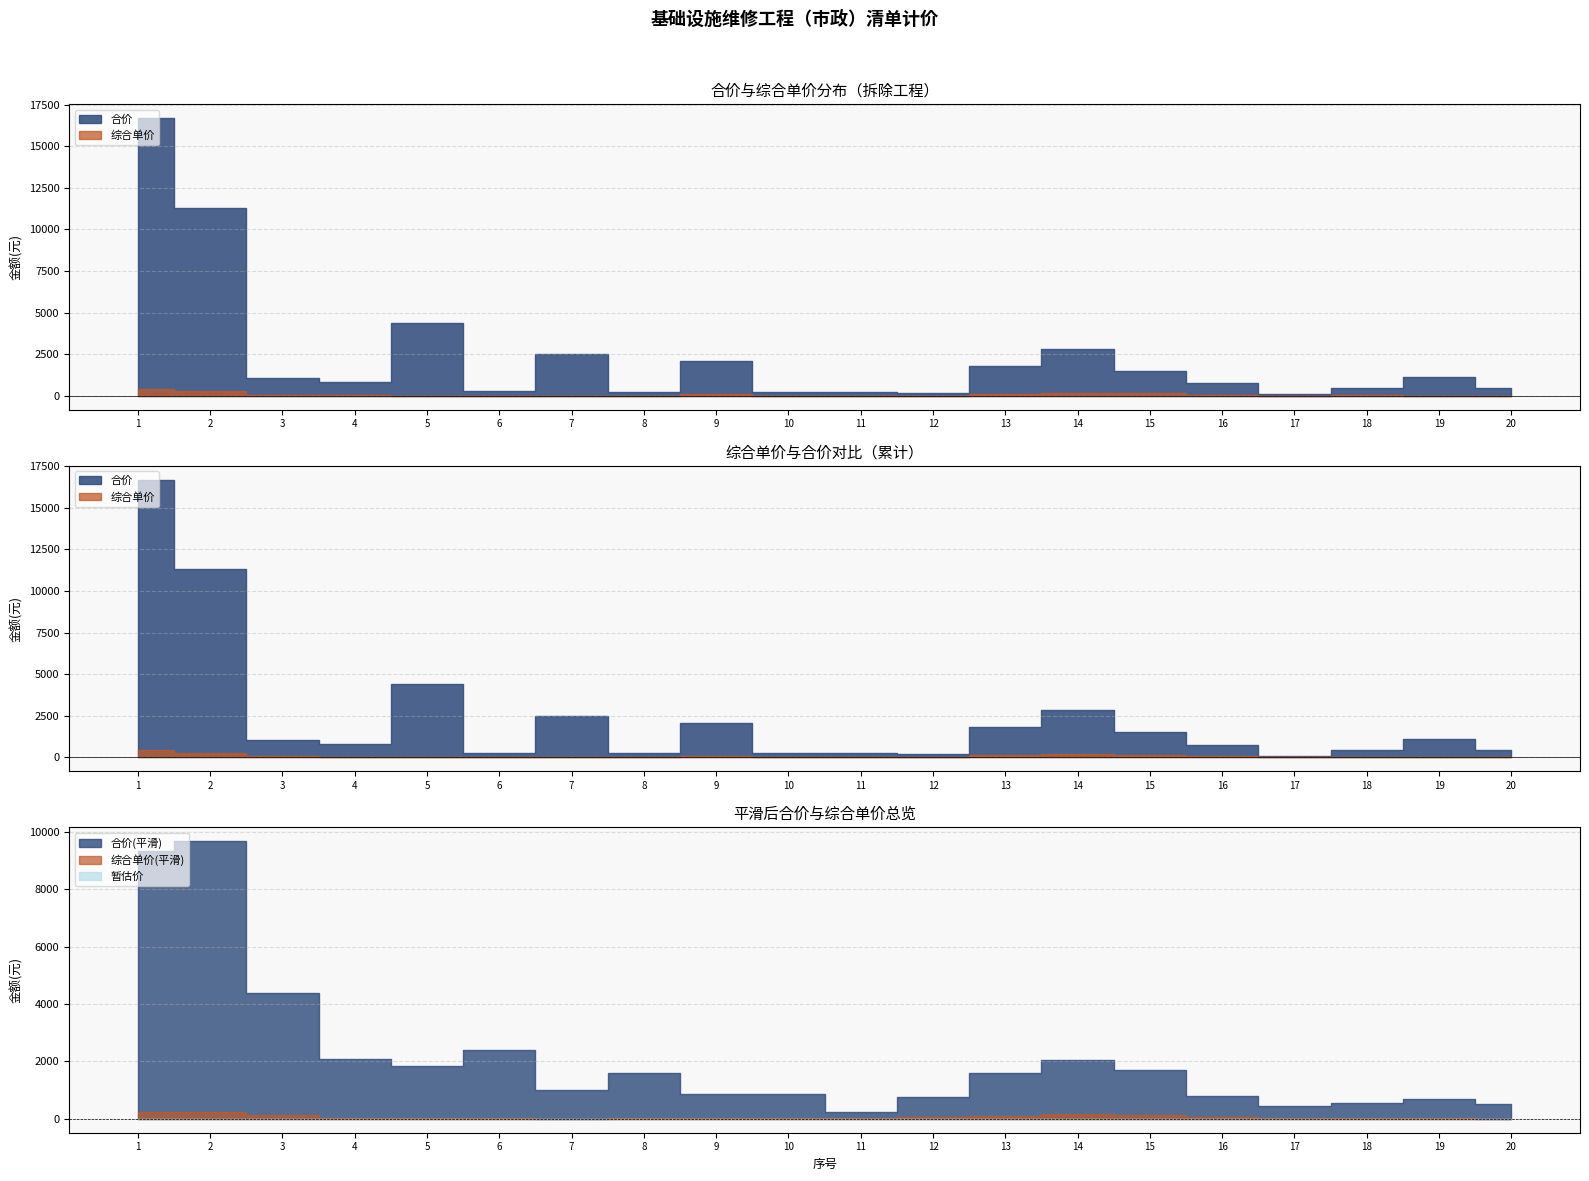

How many series are shown in this chart?

3